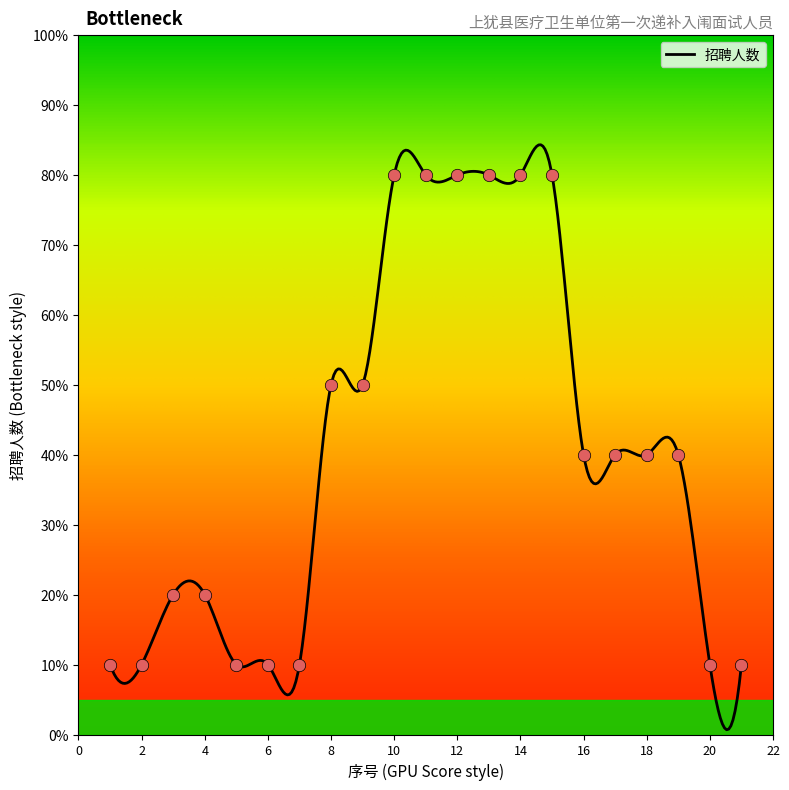

What is the change in value from 6 to 16?

+3